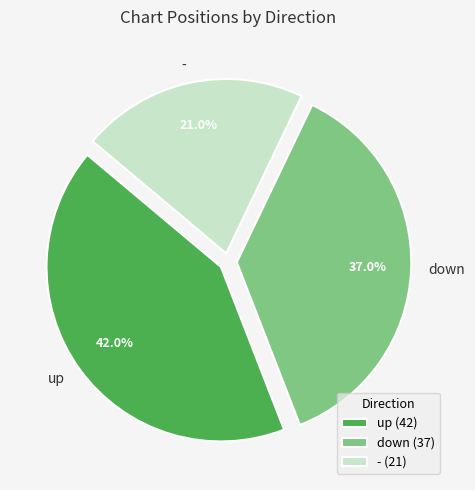

To the nearest percent, what is the average slice percentage?

33%